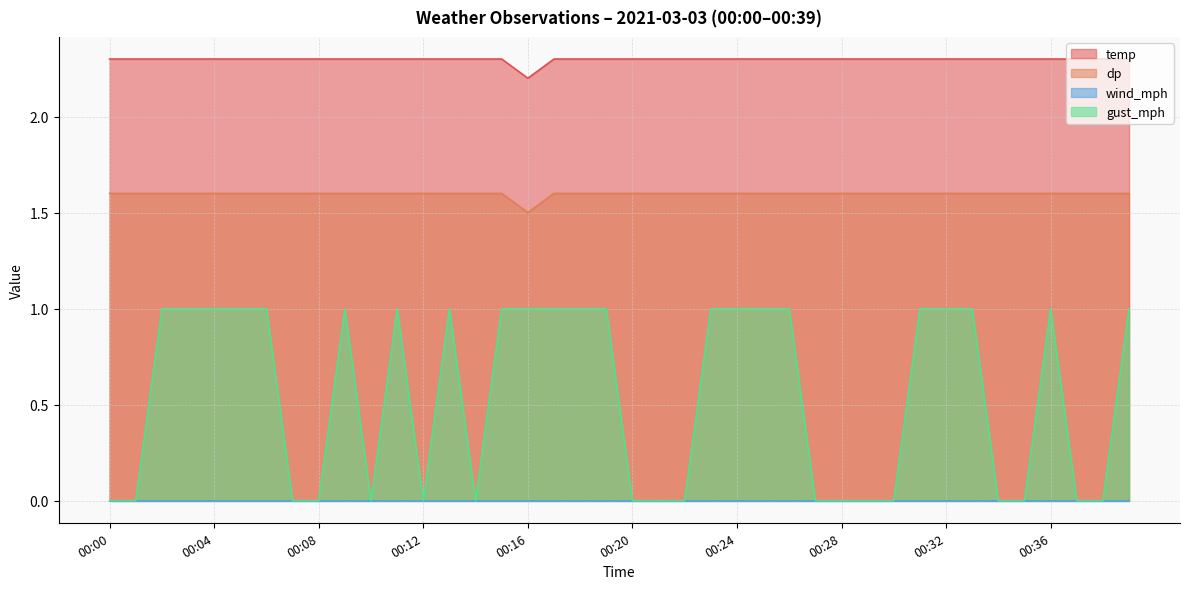

Which category has the lowest value in the dp series?

00:16